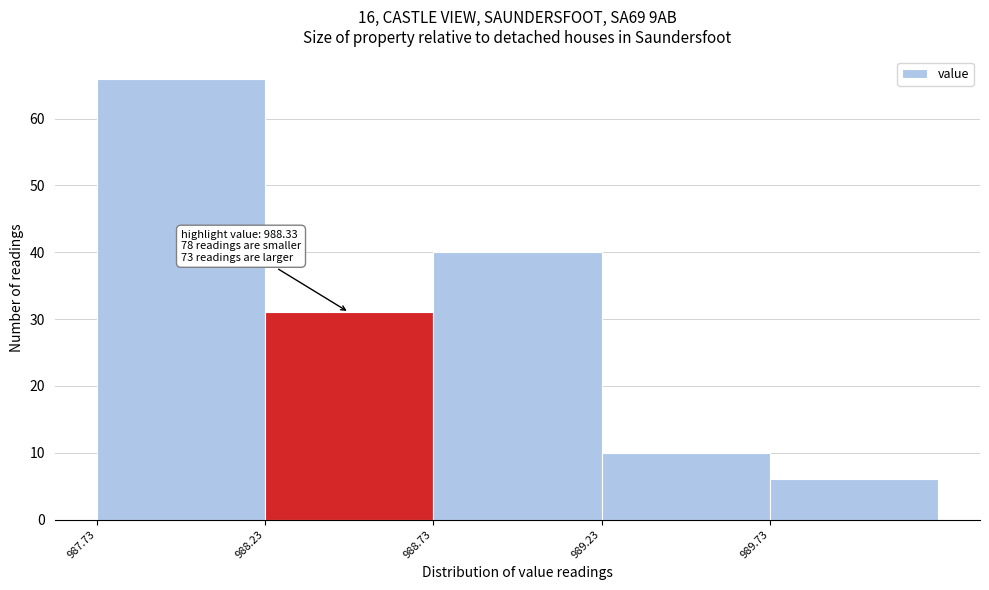

Over which range of the x-axis is the bar tallest?

987.73 to 988.23